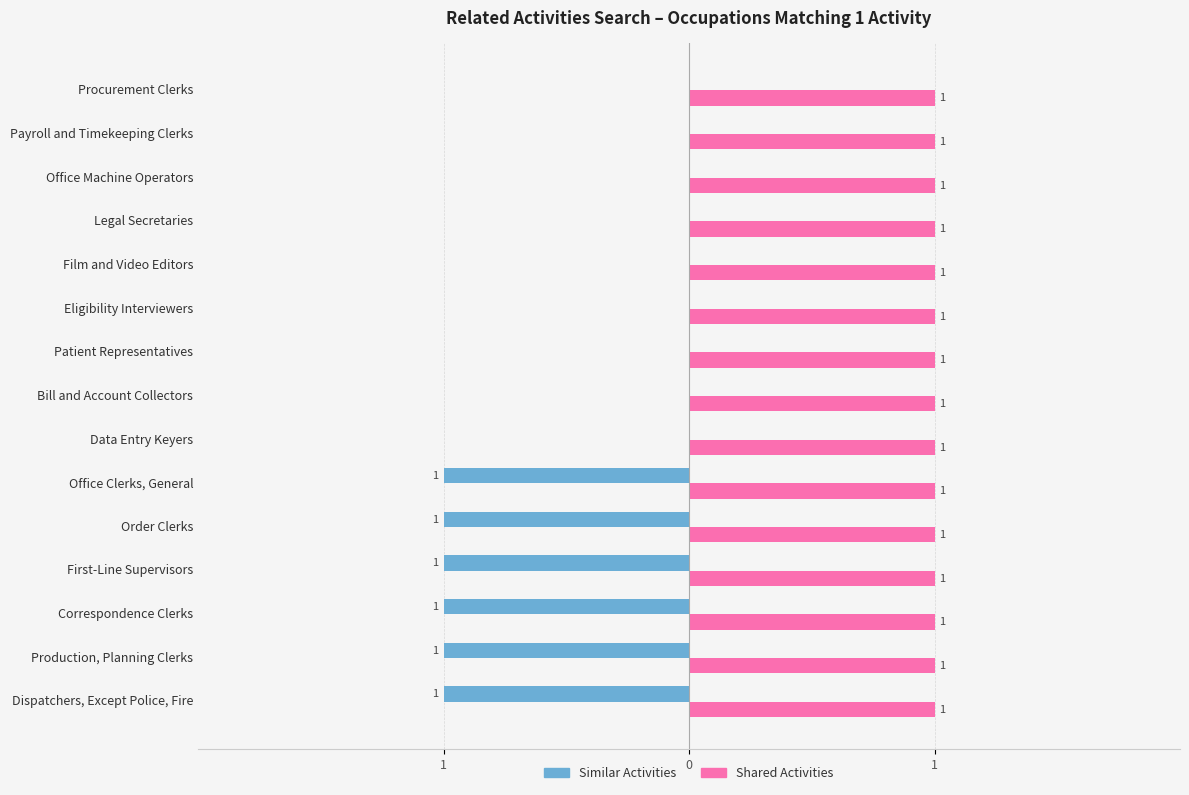

At how many categories does at least one series exceed 0?

15